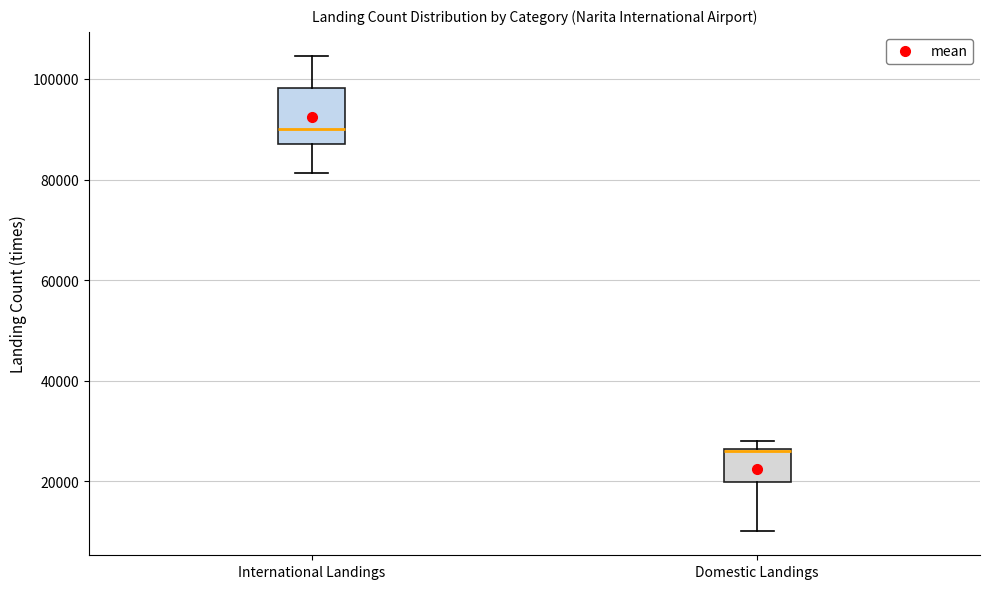

Which box has the highest median line?

International Landings